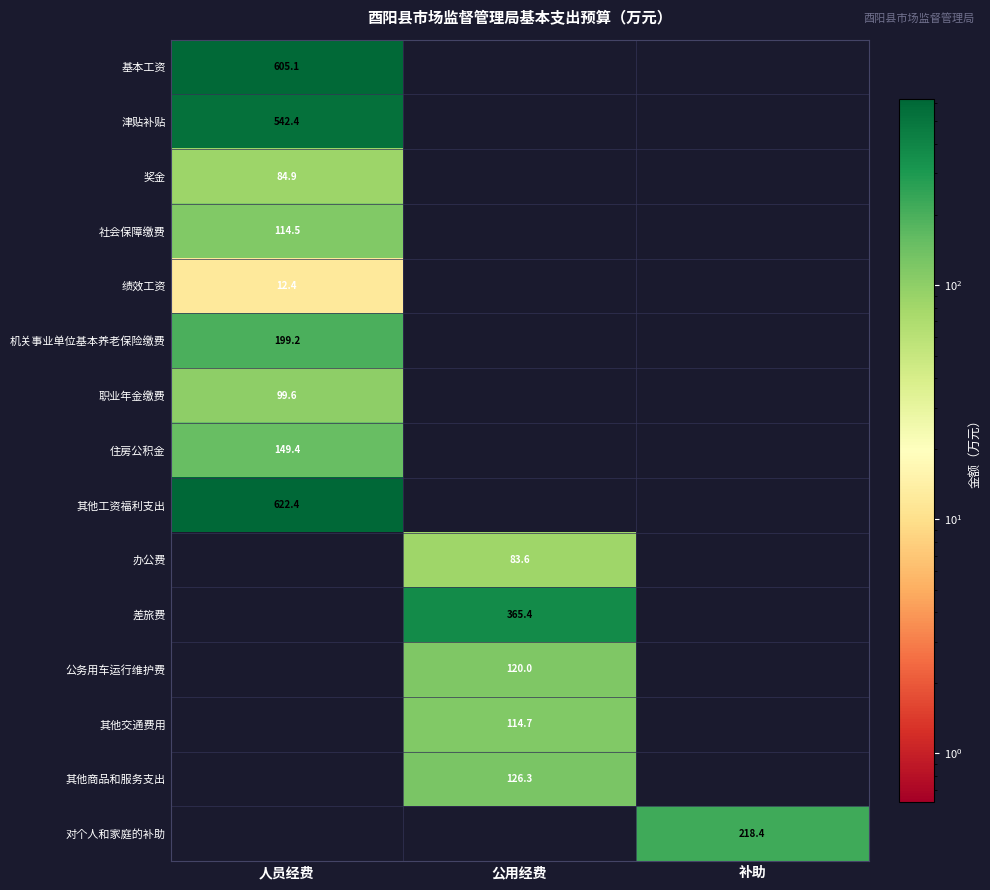

Is it true that 办公费 equals 32.2 at 公用经费?

False